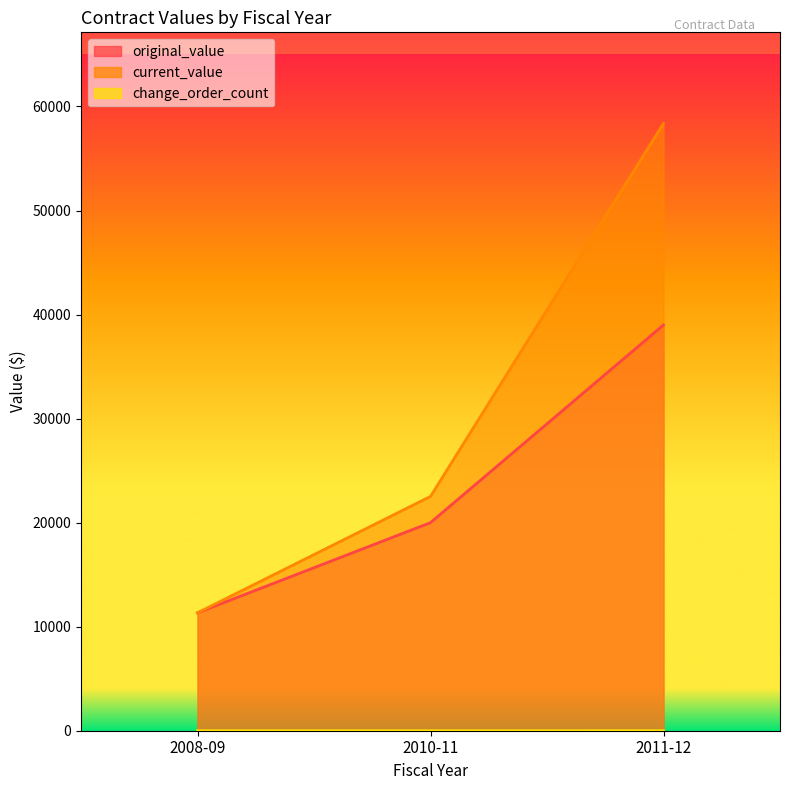

Is it true that change_order_count equals 1.3 at 2008-09?

False